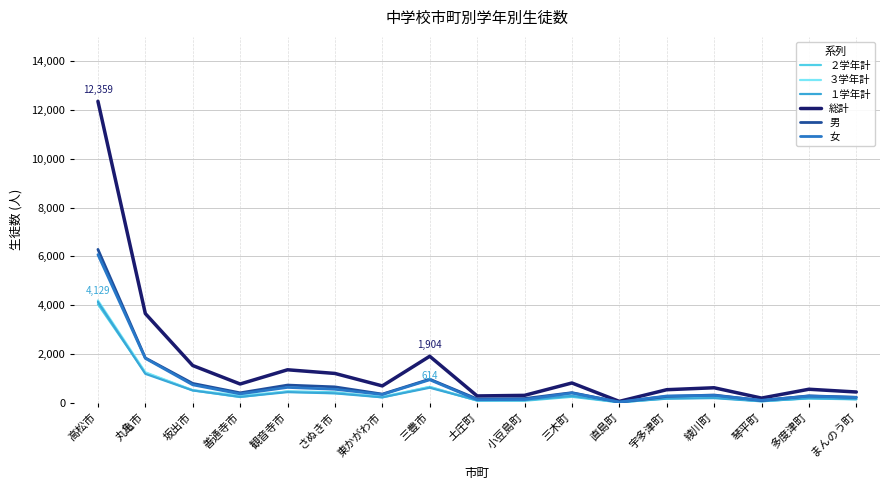

Which series has the largest range (max minus min)?

総計